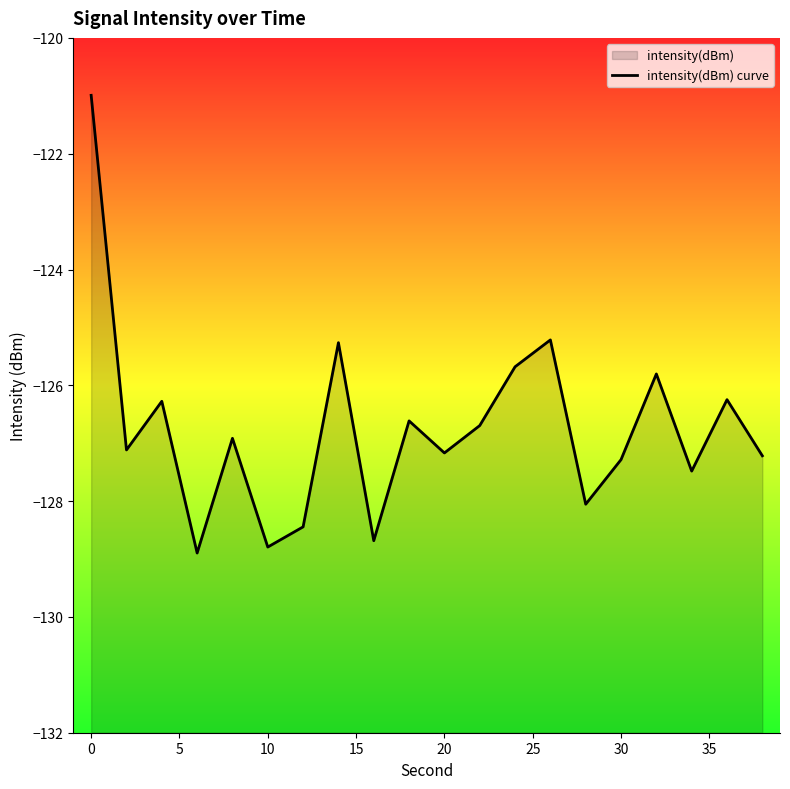

What is the greatest value displayed?

-121.0